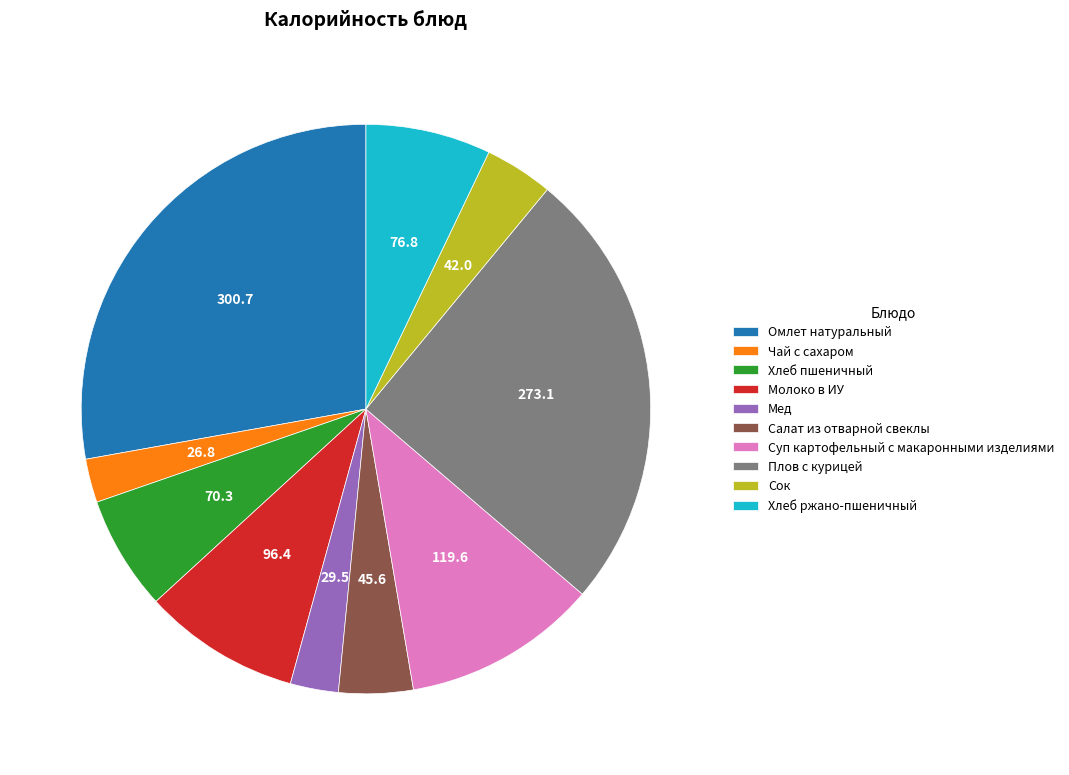

Which has a higher value, Мед or Хлеб ржано-пшеничный?

Хлеб ржано-пшеничный